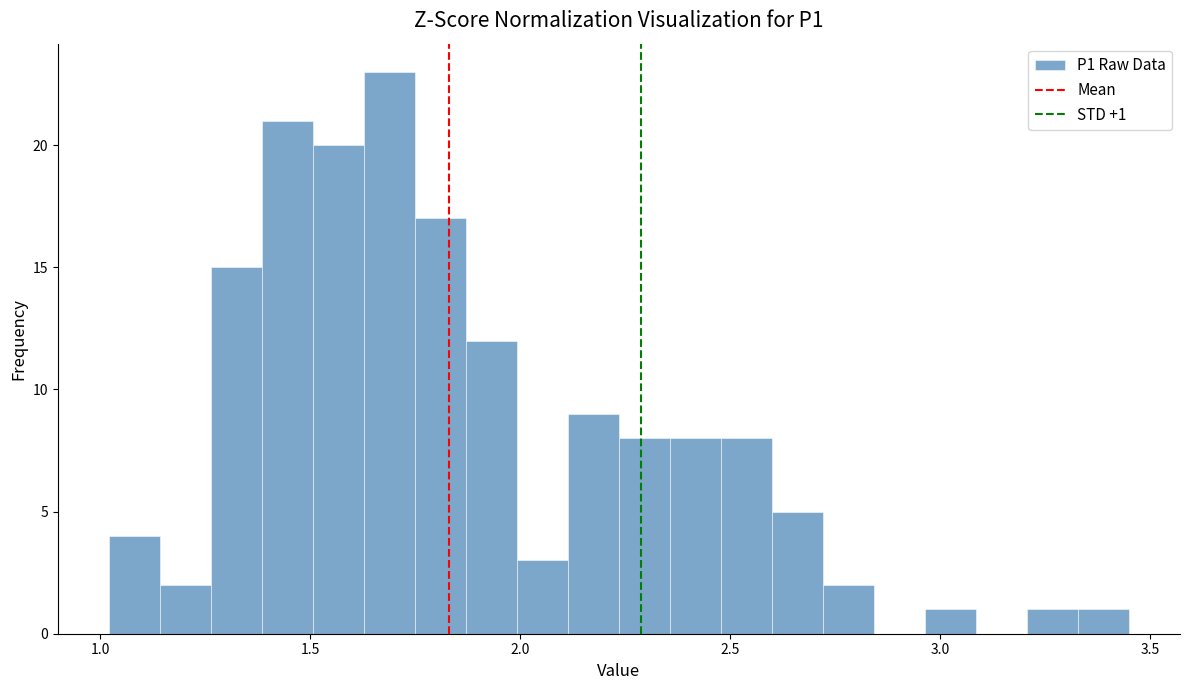

Around what value on the x-axis is the tallest bar? Give the approximate position of its centre, as read against the axis.

1.70